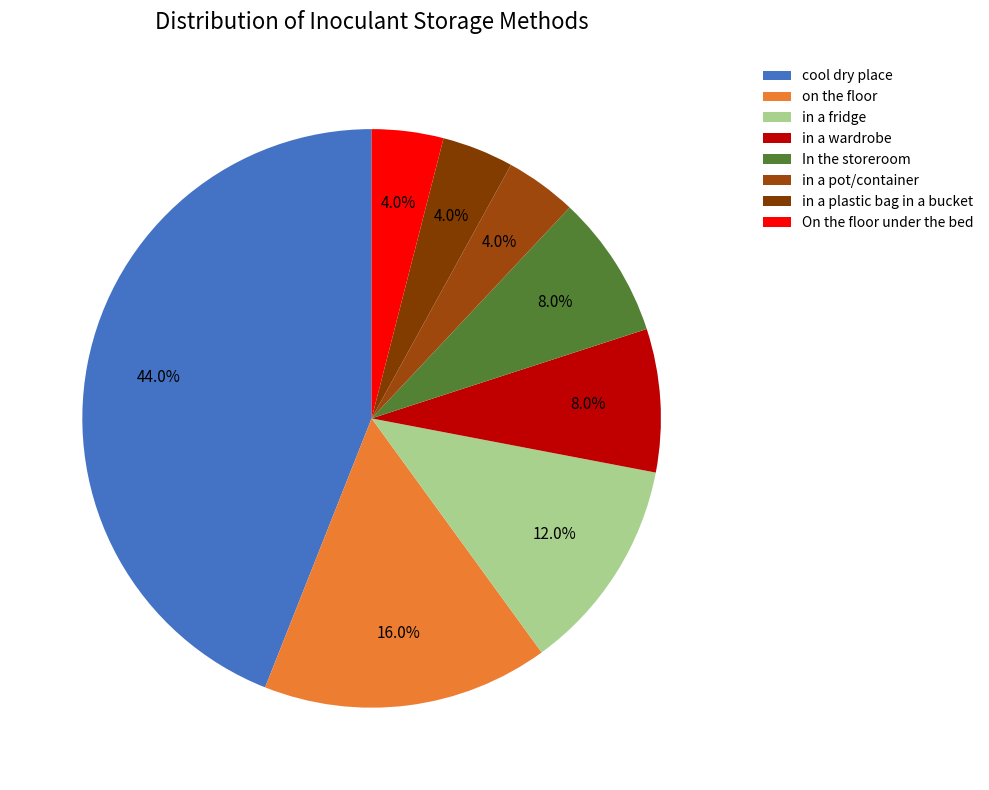

How many segments does this pie chart have?

8